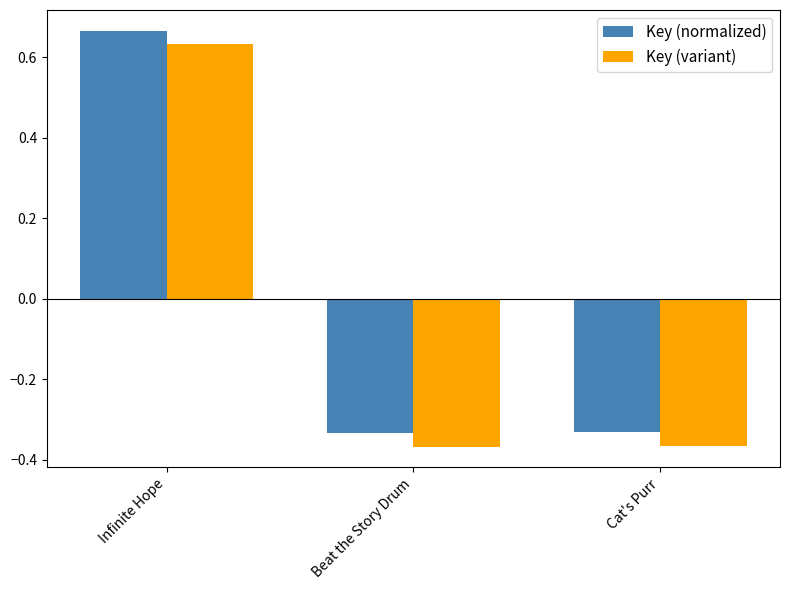

At which label does Key (normalized) reach its peak?

Infinite Hope